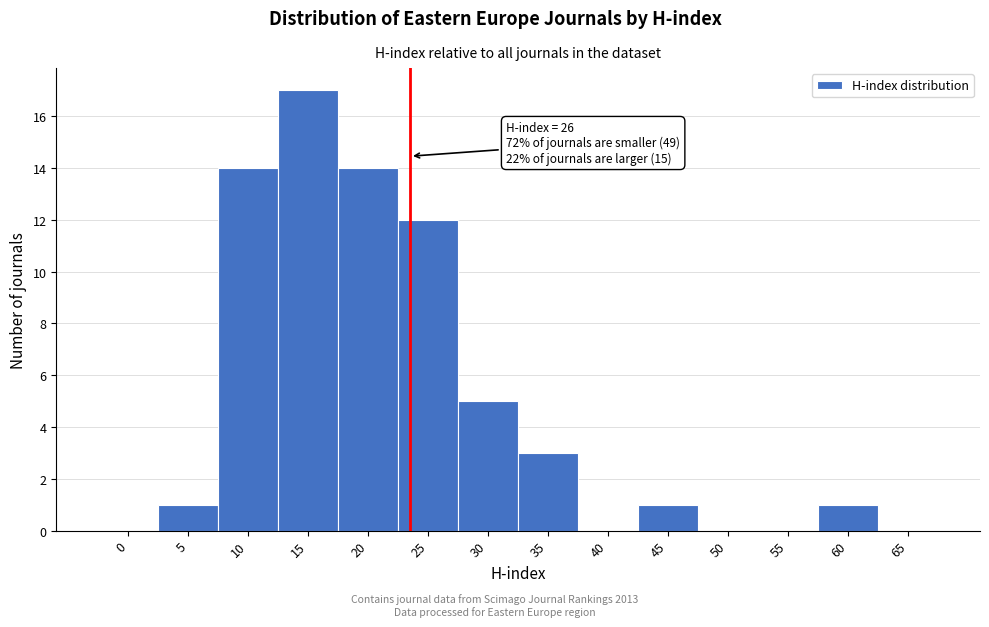

Reading left to right, transcribe all the data shown in this chart.

0=0	5=1	10=14	15=17	20=14	25=12	30=5	35=3	40=0	45=1	50=0	55=0	60=1	65=0